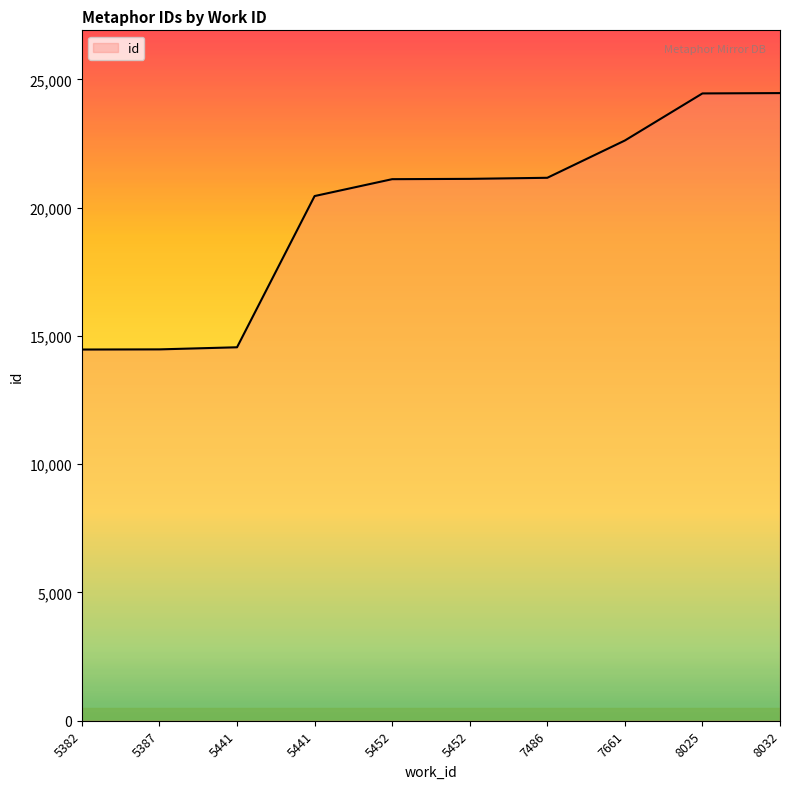

Reading right to left, transcribe all the data shown in this chart.

24463	24450	22615	21162	21120	21108	20450	14556	14474	14468